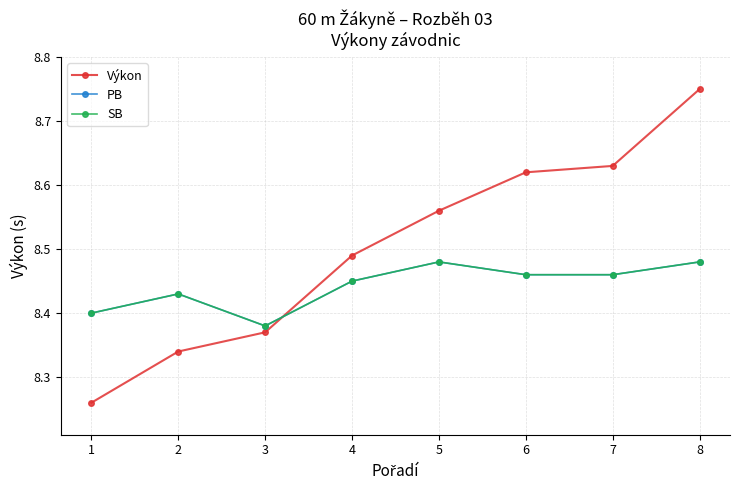

Between 7 and 8, which series saw the biggest shift?

Výkon